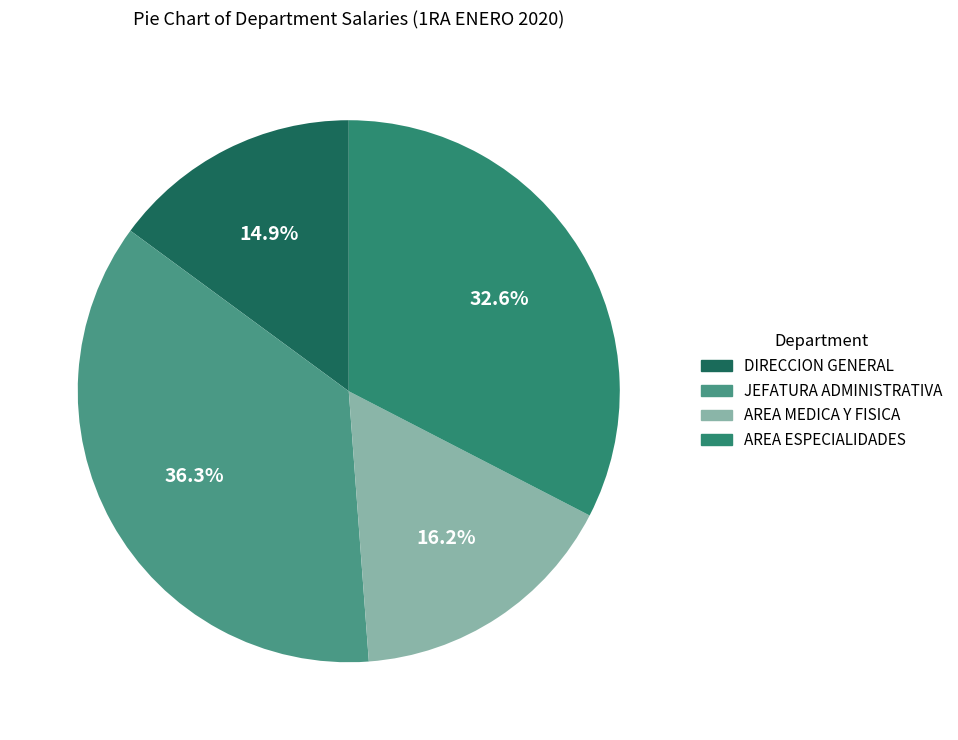

Is AREA ESPECIALIDADES the majority of the pie?

No